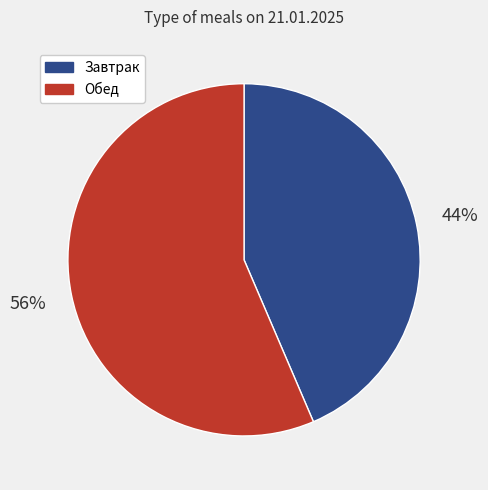

Approximately how many times larger is the value at Обед compared to Завтрак?

1.3